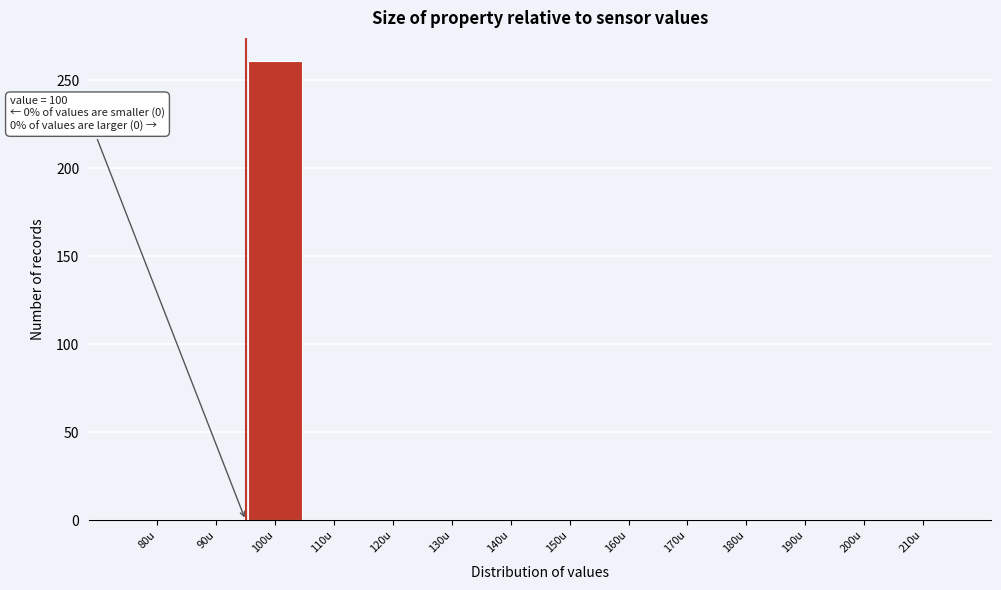

Reading left to right, extract all data points from this chart.

80u=0	90u=0	100u=261	110u=0	120u=0	130u=0	140u=0	150u=0	160u=0	170u=0	180u=0	190u=0	200u=0	210u=0